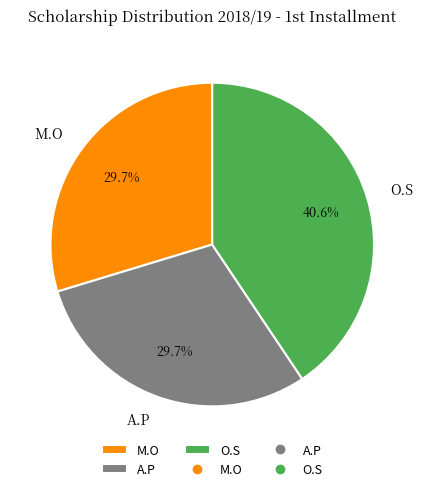

Does any single category account for the majority?

No